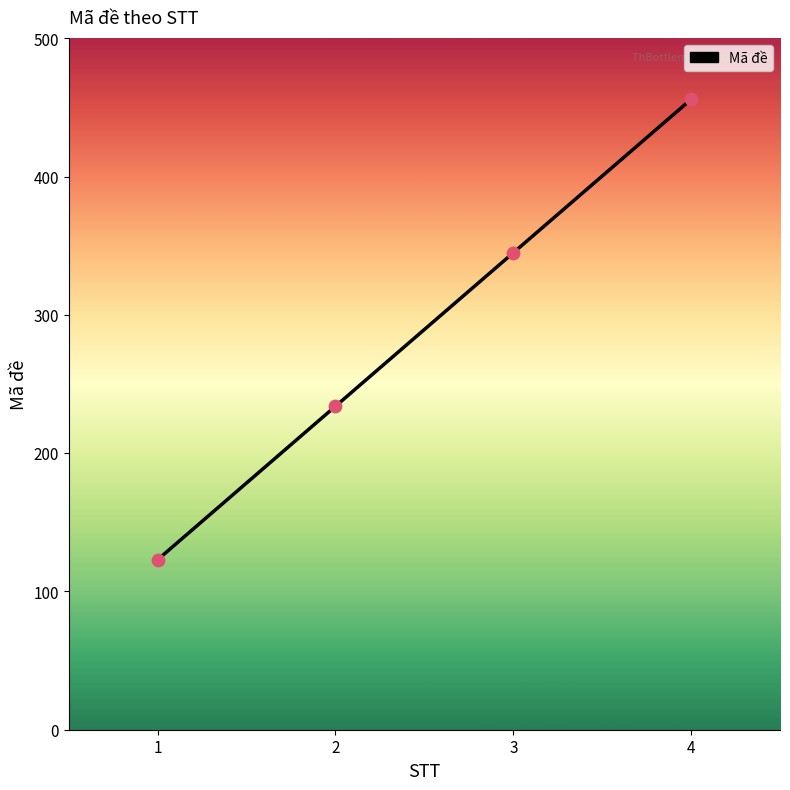

What is the change in value from 1 to 3?

+222